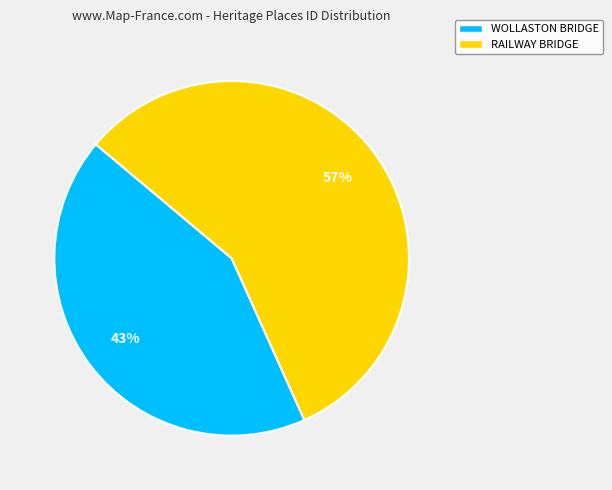

Which category has the biggest portion of the pie?

RAILWAY BRIDGE